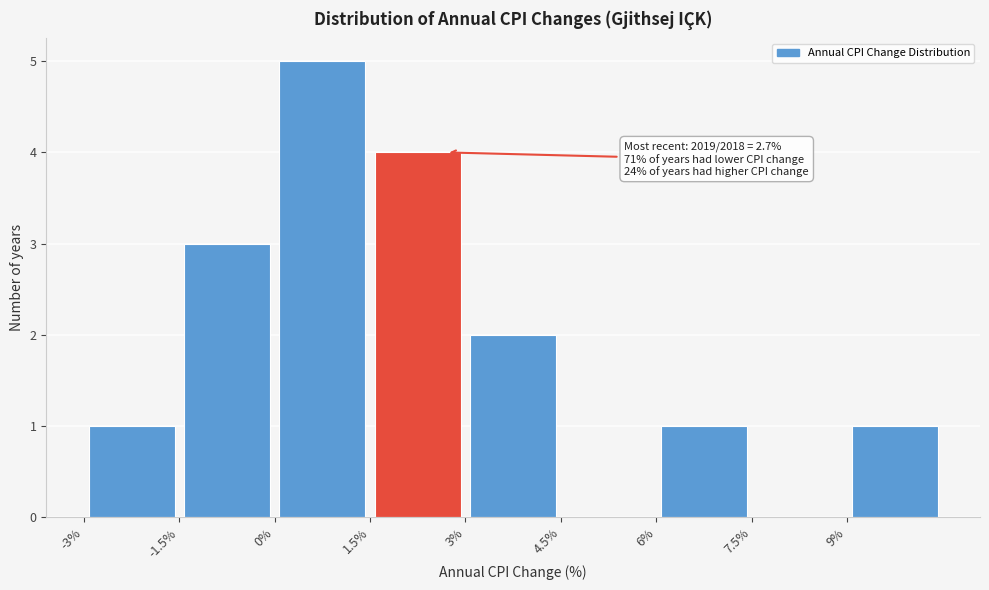

Which range on the x-axis has the tallest bar?

0.0 to 1.5